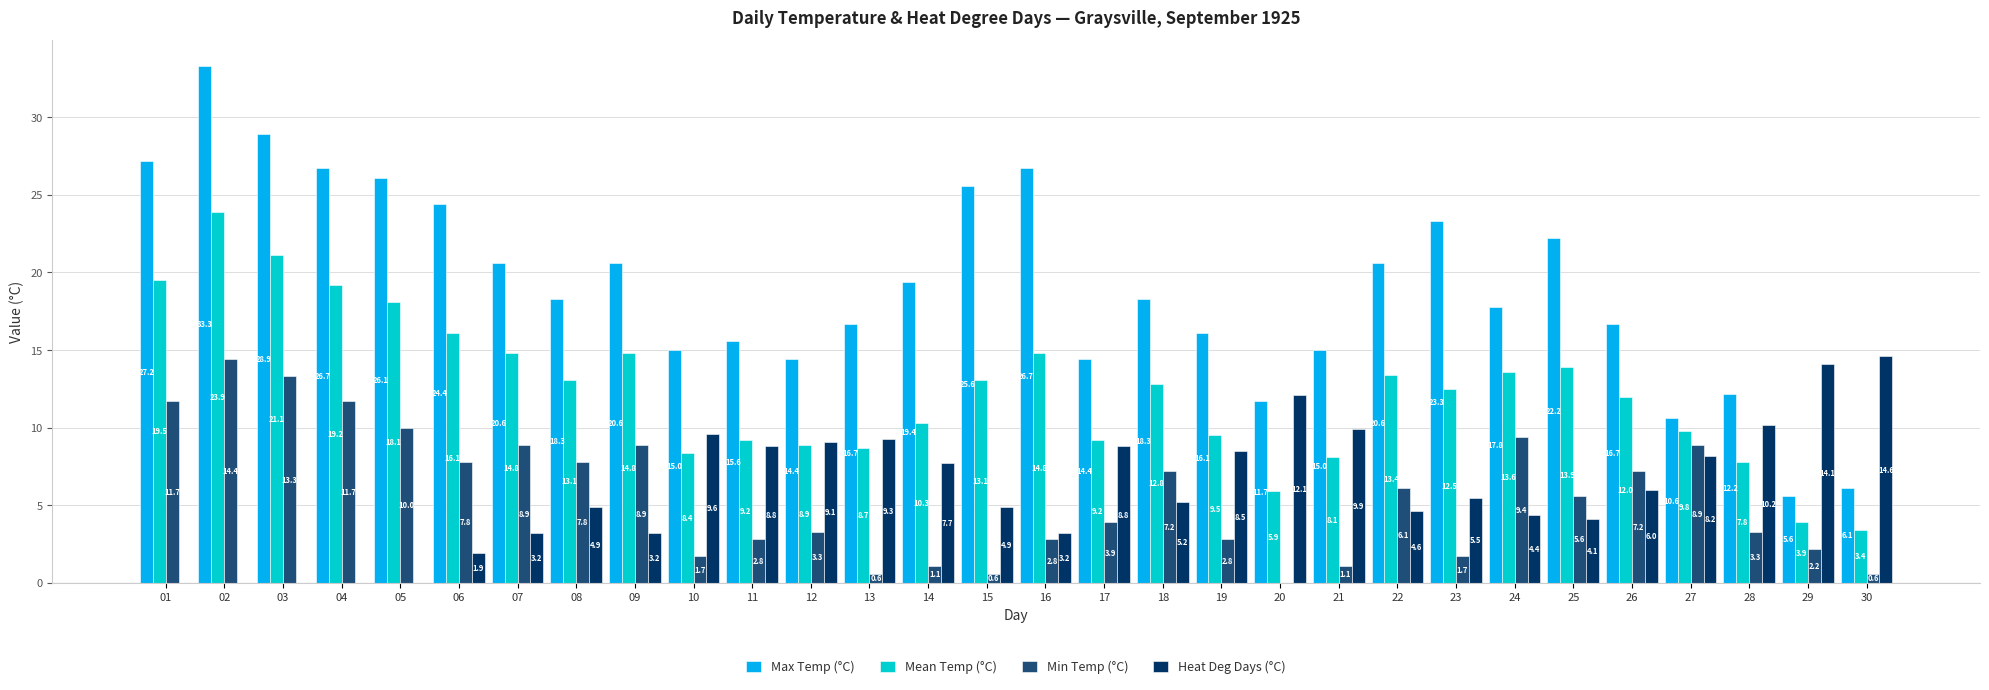

Reading left to right, transcribe all the data shown in this chart.

Max Temp (°C): 27.2	33.3	28.9	26.7	26.1	24.4	20.6	18.3	20.6	15.0	15.6	14.4	16.7	19.4	25.6	26.7	14.4	18.3	16.1	11.7	15.0	20.6	23.3	17.8	22.2	16.7	10.6	12.2	5.6	6.1
Mean Temp (°C): 19.5	23.9	21.1	19.2	18.1	16.1	14.8	13.1	14.8	8.4	9.2	8.9	8.7	10.3	13.1	14.8	9.2	12.8	9.5	5.9	8.1	13.4	12.5	13.6	13.9	12.0	9.8	7.8	3.9	3.4
Min Temp (°C): 11.7	14.4	13.3	11.7	10.0	7.8	8.9	7.8	8.9	1.7	2.8	3.3	0.6	1.1	0.6	2.8	3.9	7.2	2.8	0.0	1.1	6.1	1.7	9.4	5.6	7.2	8.9	3.3	2.2	0.6
Heat Deg Days (°C): 0.0	0.0	0.0	0.0	0.0	1.9	3.2	4.9	3.2	9.6	8.8	9.1	9.3	7.7	4.9	3.2	8.8	5.2	8.5	12.1	9.9	4.6	5.5	4.4	4.1	6.0	8.2	10.2	14.1	14.6